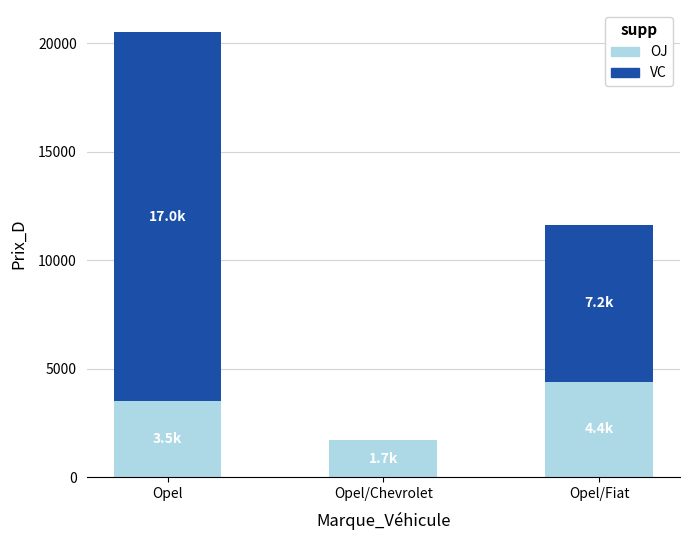

The OJ series shows 1700.0 at Opel/Chevrolet. True or false?

True